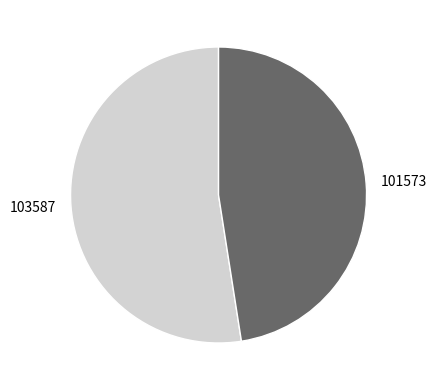

Which slice is the smallest?

101573